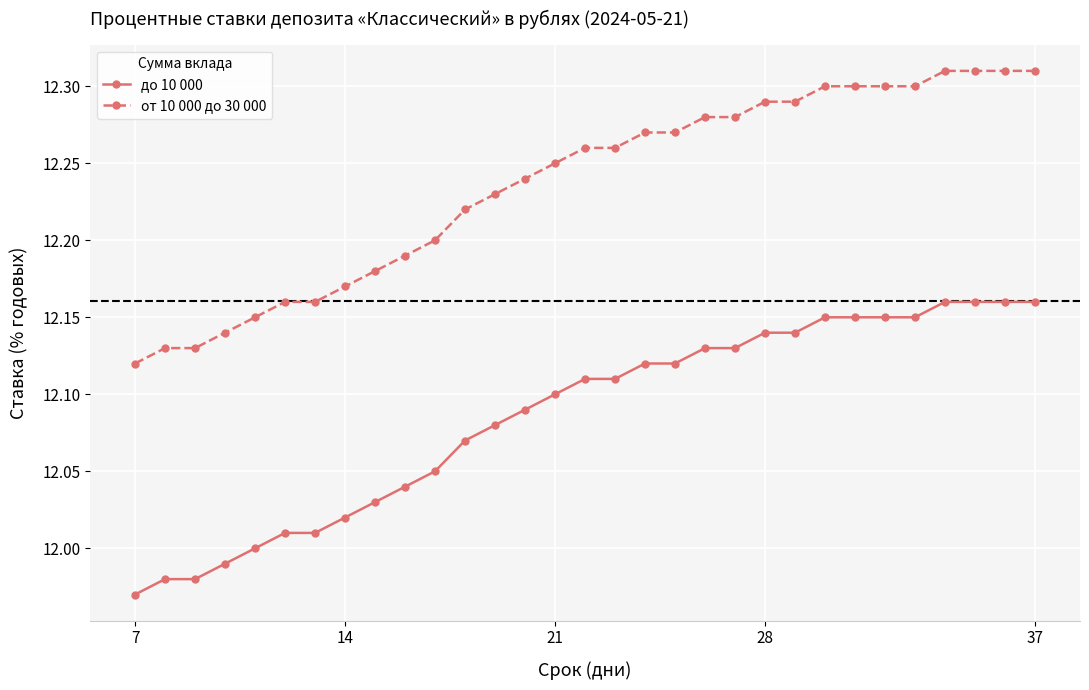

List the series in order of their peak value, lowest first.

до 10 000, от 10 000 до 30 000